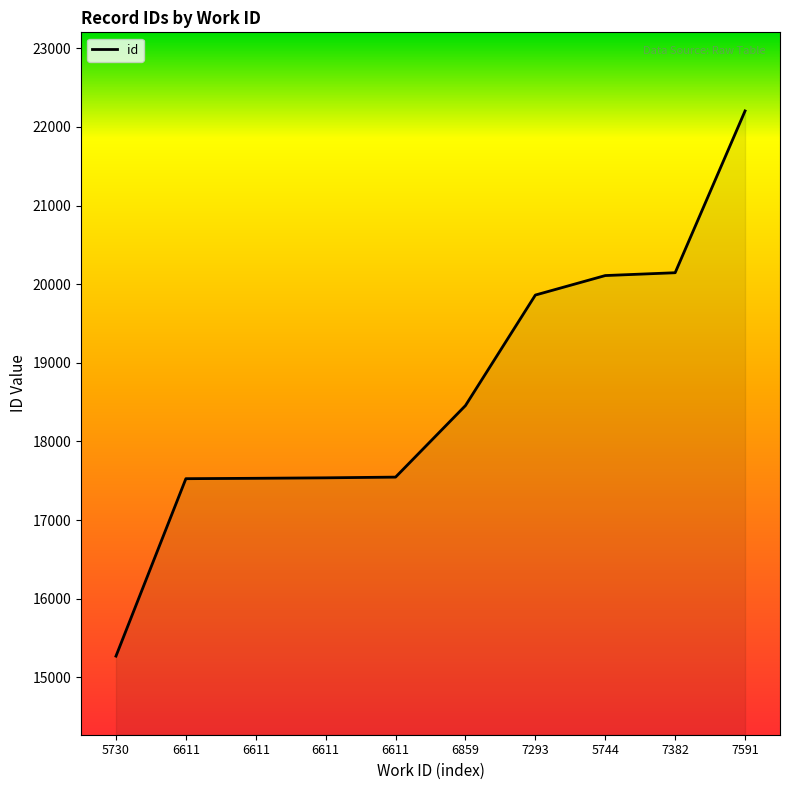

Does the chart have visible grid lines?

No